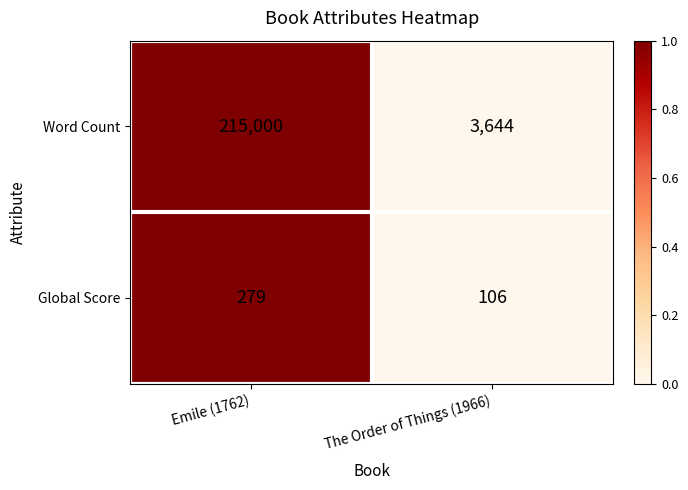

Which category has the highest value across all series?

Emile (1762)